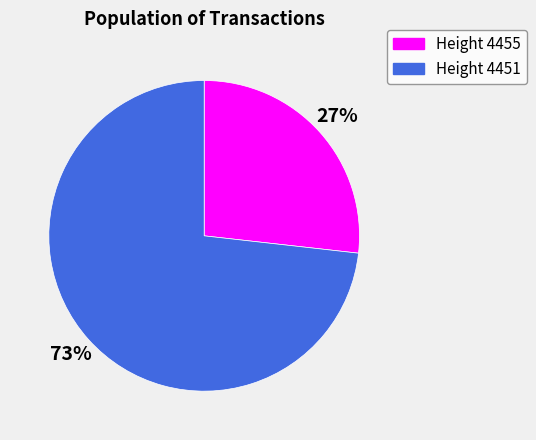

To the nearest percent, what is the difference between the largest and smallest slice percentages?

46%